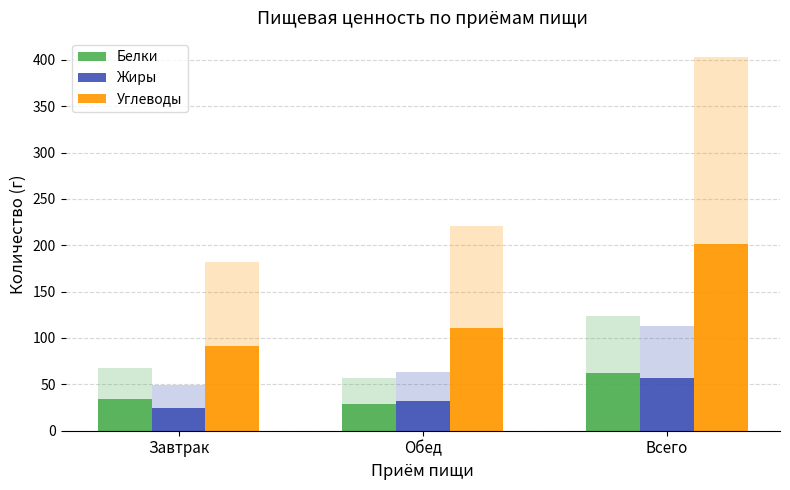

What are all the series names shown in the legend?

Белки, Жиры, Углеводы